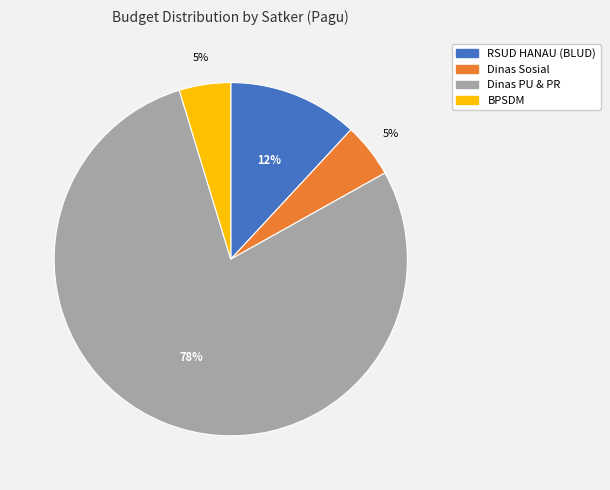

Which has a higher value, RSUD HANAU (BLUD) or BPSDM?

RSUD HANAU (BLUD)